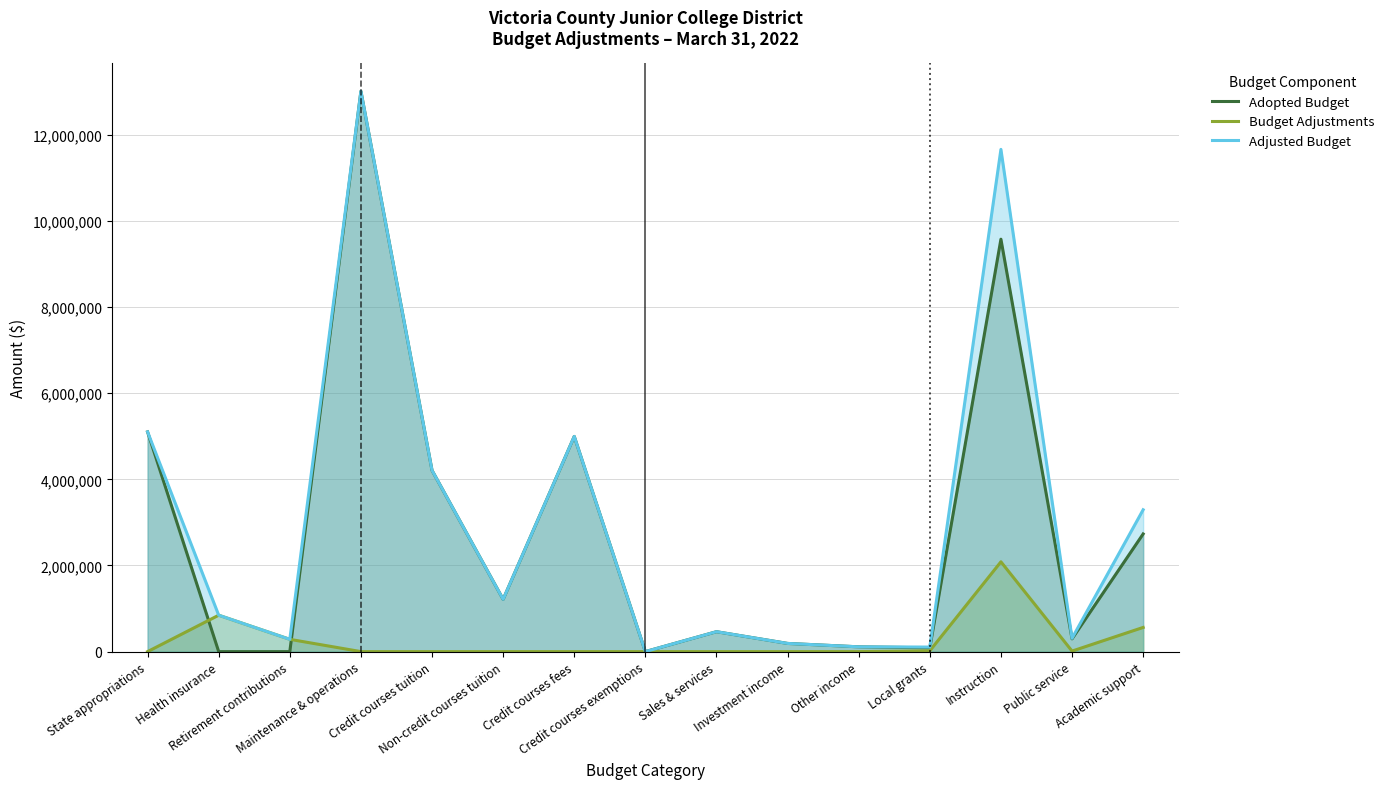

What is the label of the 2nd point from the left?

Health insurance